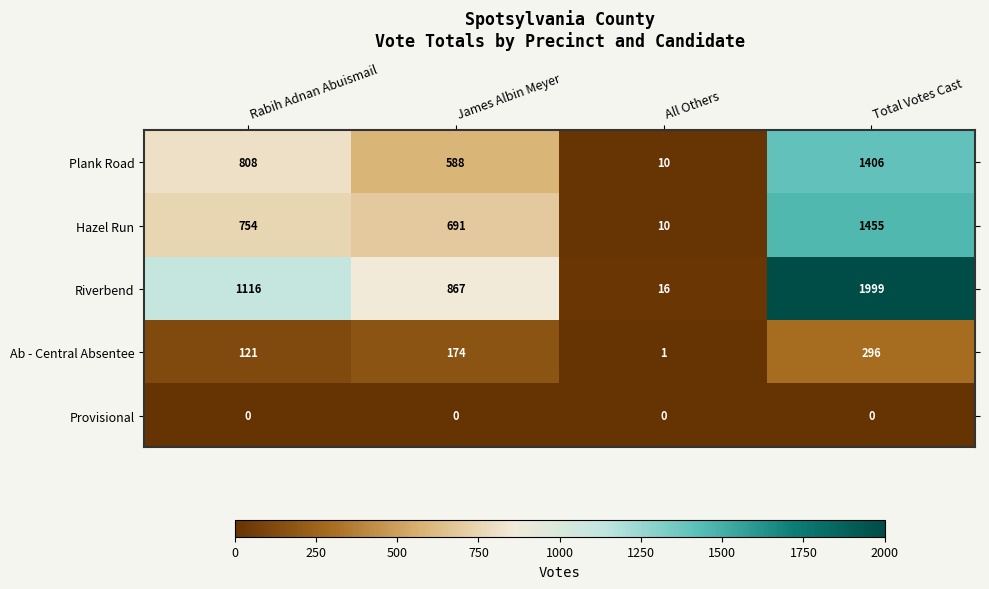

Which series has the largest range (max minus min)?

Riverbend